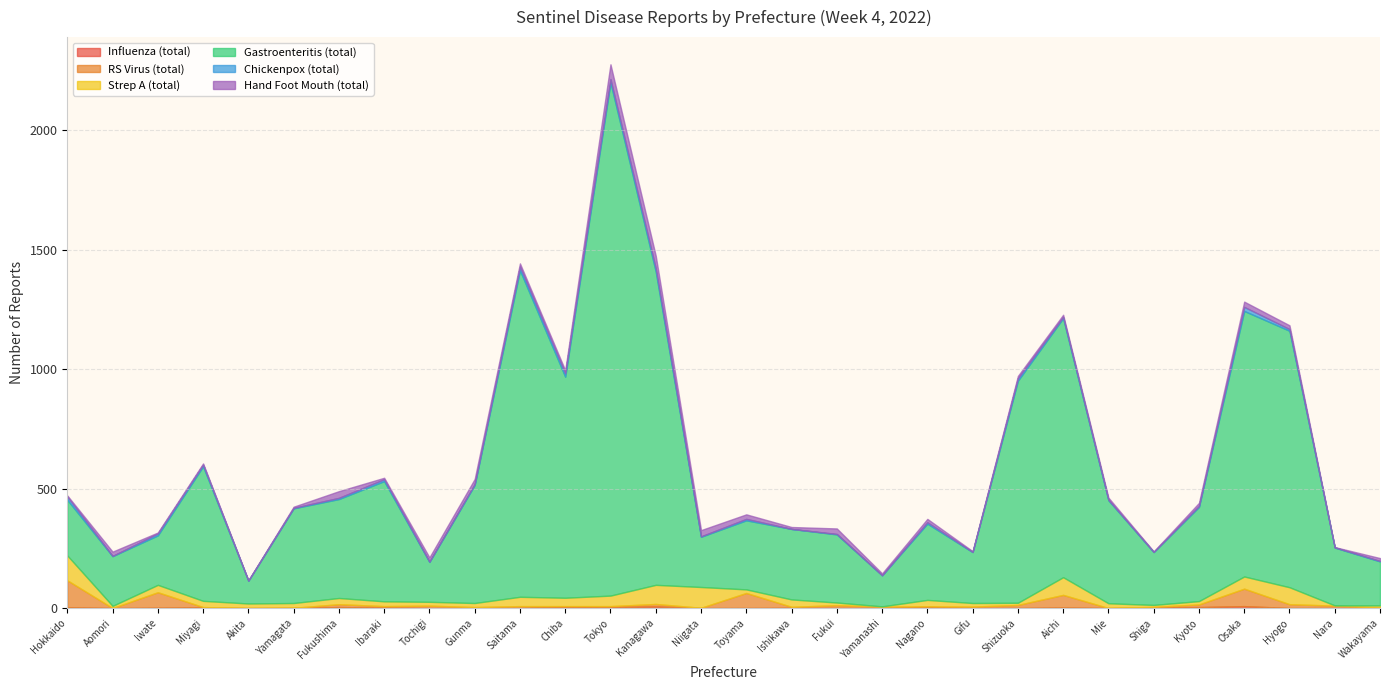

What is the sum of all Hand Foot Mouth (total) values?

447